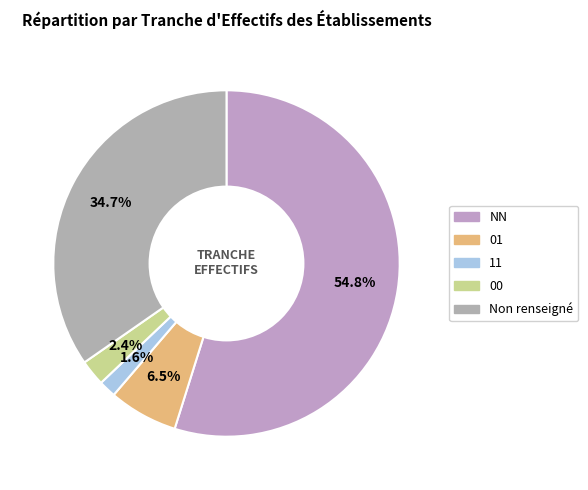

What is the smallest slice in the pie chart?

11